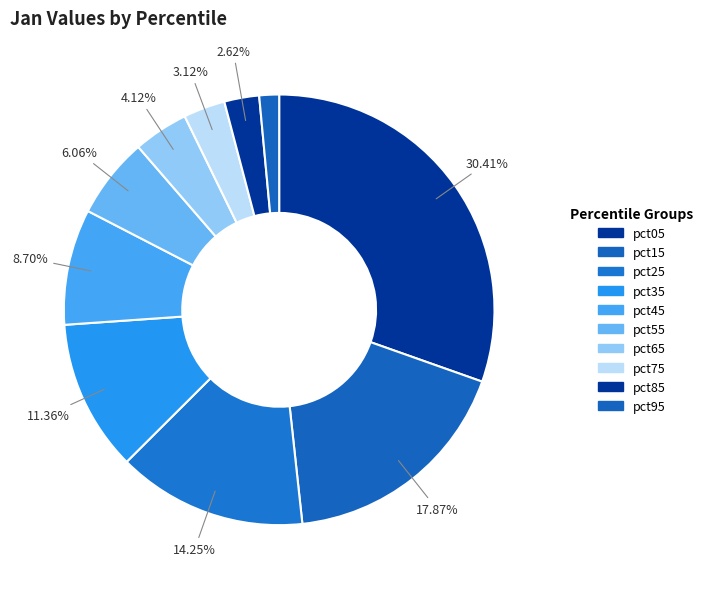

What percentage is NOT represented by pct75?

96.9%